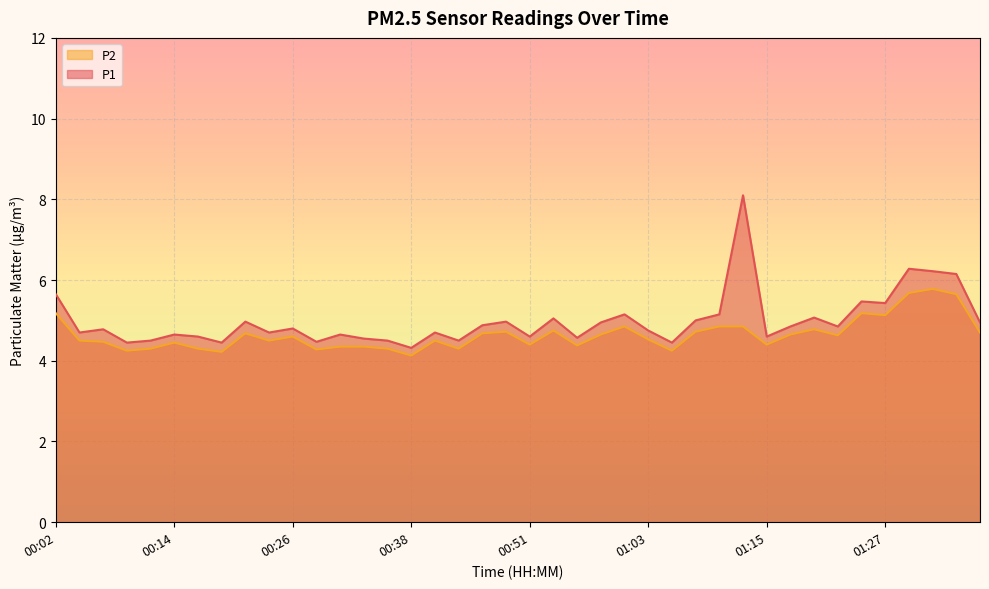

How many series are shown in this chart?

2